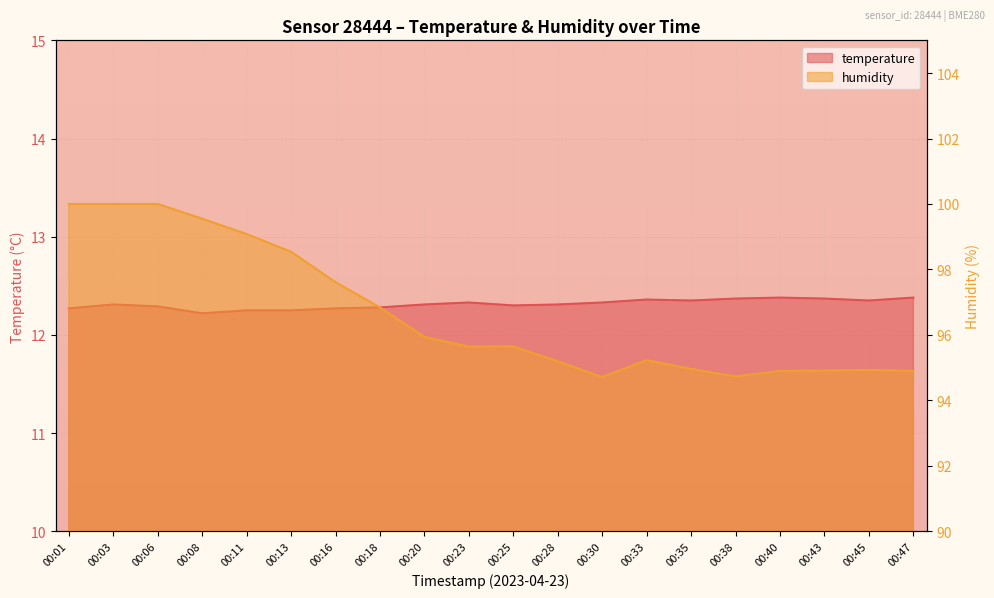

Between 00:45 and 00:33, which is larger?

00:33